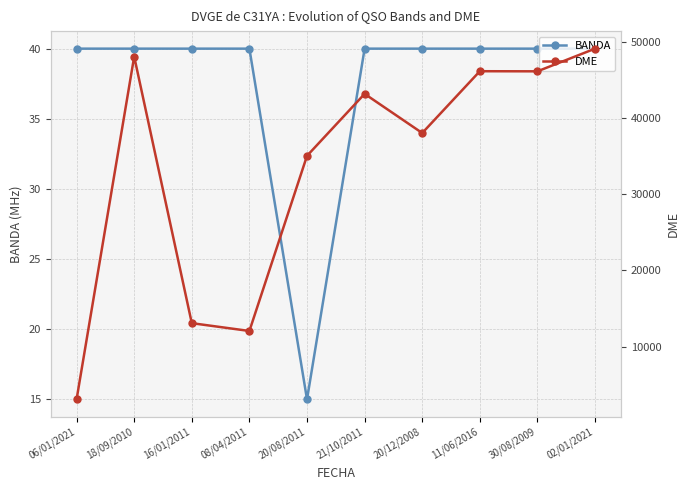

Which category has the highest value in the DME series?

02/01/2021